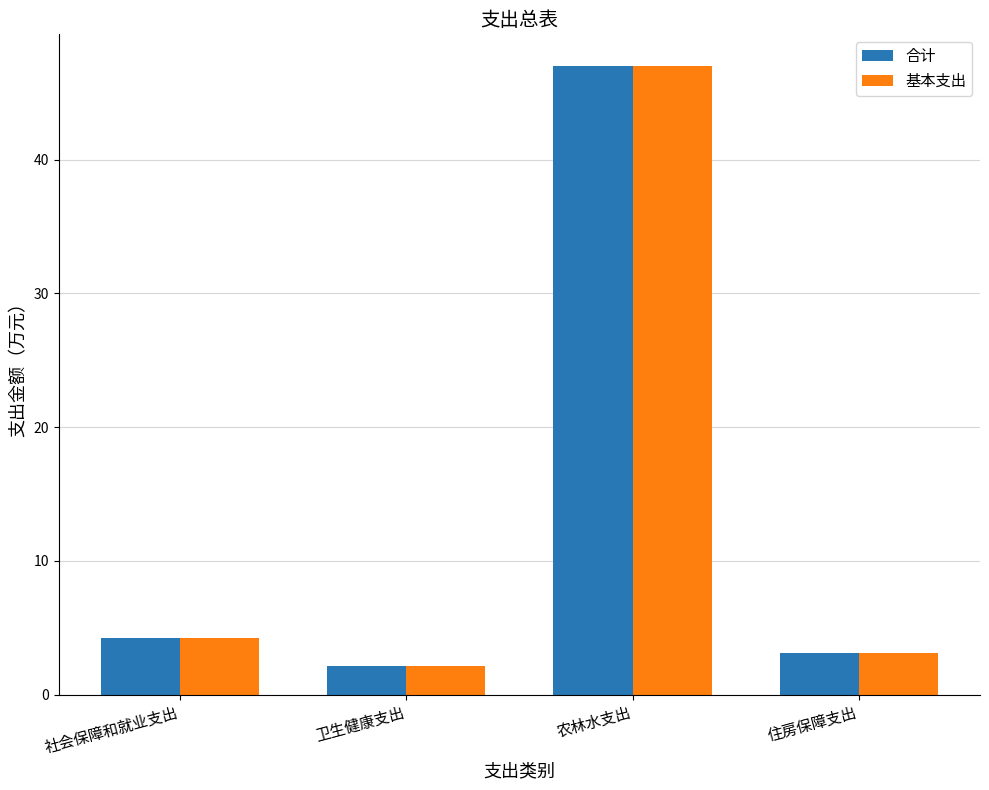

What is the value of the 合计 bar at the 3rd from the left?

47.0